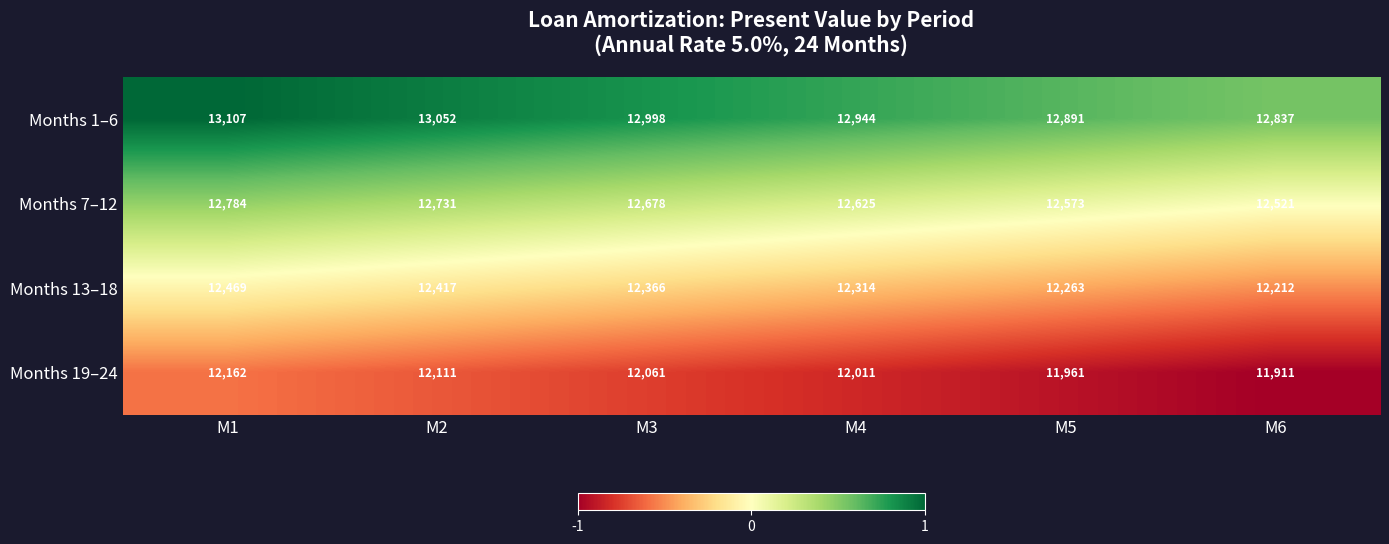

Which series changed the most between M2 and M5?

Months 1–6